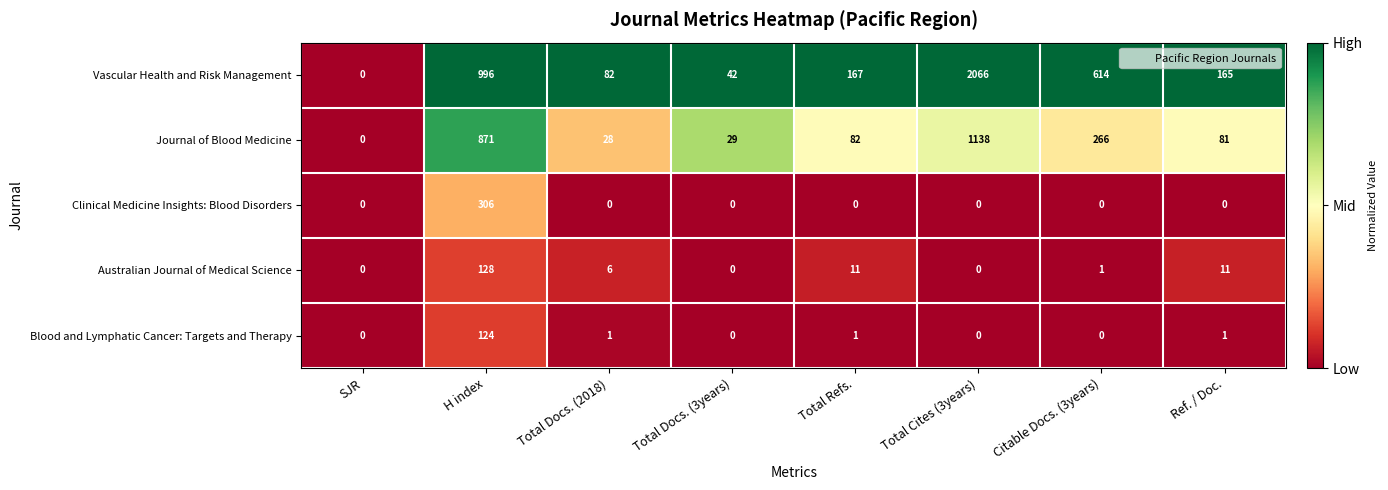

Where is Vascular Health and Risk Management nearest to the value 1033?

H index